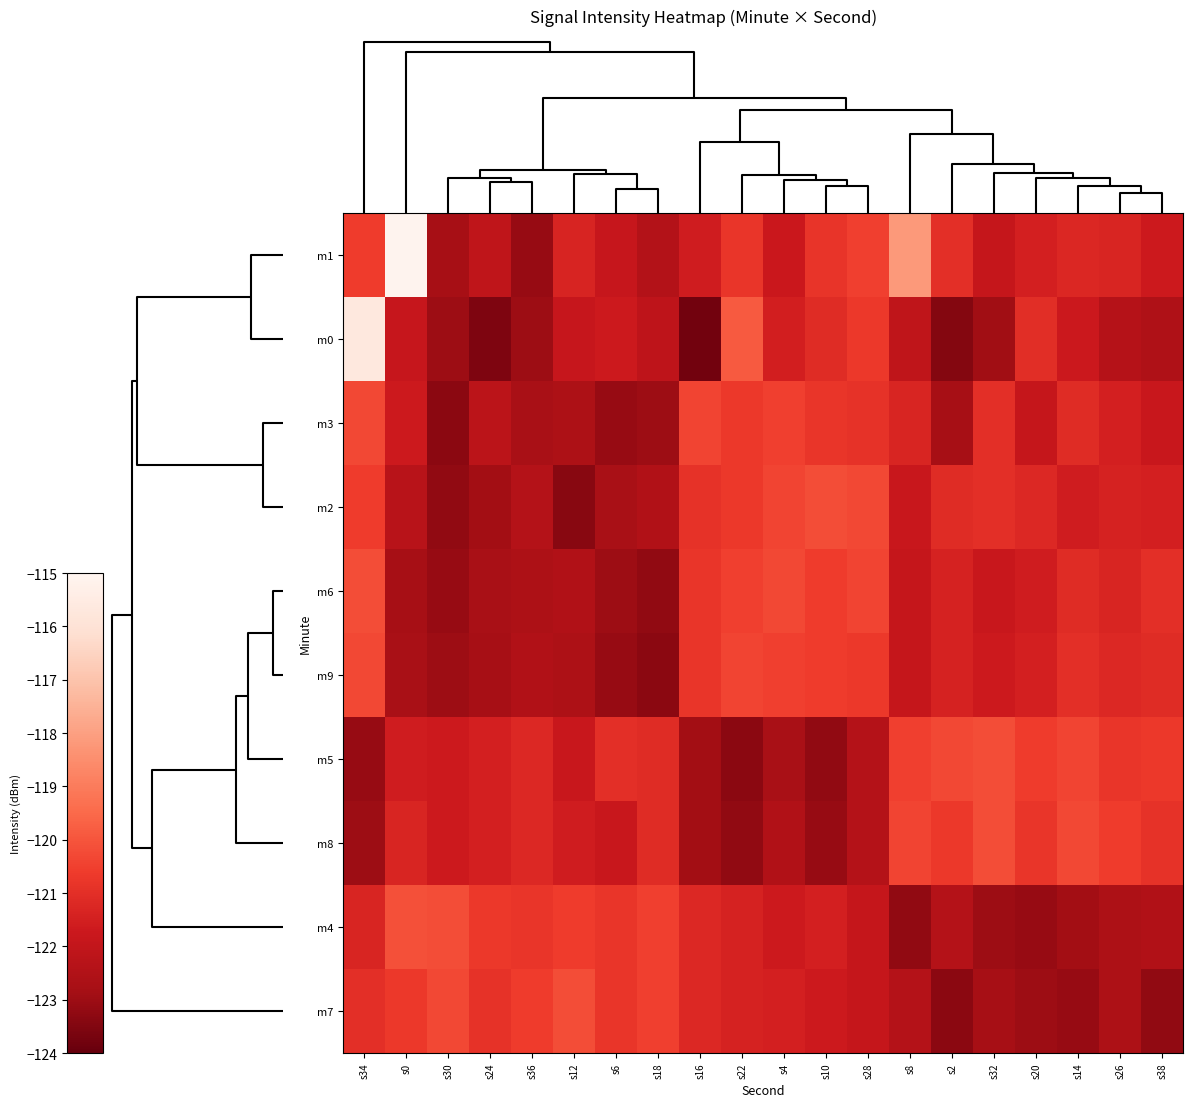

Reading left to right, transcribe all the data shown in this chart.

m1: s34=-120.6	s0=-115.1	s30=-122.8	s24=-122.1	s36=-123.1	s12=-121.3	s6=-121.9	s18=-122.4	s16=-121.6	s22=-120.8	s4=-121.8	s10=-120.8	s28=-120.5	s8=-118.2	s2=-121.0	s32=-121.9	s20=-121.5	s14=-121.2	s26=-121.3	s38=-121.7
m0: s34=-115.7	s0=-121.9	s30=-123.0	s24=-123.5	s36=-123.0	s12=-121.9	s6=-121.7	s18=-122.1	s16=-123.8	s22=-119.9	s4=-121.5	s10=-121.1	s28=-120.7	s8=-122.1	s2=-123.5	s32=-122.9	s20=-121.0	s14=-121.7	s26=-122.4	s38=-122.5
m3: s34=-120.3	s0=-121.7	s30=-123.3	s24=-122.2	s36=-122.7	s12=-122.6	s6=-123.1	s18=-123.0	s16=-120.4	s22=-120.7	s4=-120.5	s10=-120.8	s28=-120.9	s8=-121.3	s2=-122.8	s32=-121.0	s20=-121.9	s14=-121.1	s26=-121.5	s38=-121.8
m2: s34=-120.6	s0=-122.3	s30=-123.2	s24=-122.9	s36=-122.4	s12=-123.4	s6=-122.7	s18=-122.5	s16=-120.9	s22=-120.7	s4=-120.4	s10=-120.2	s28=-120.3	s8=-121.8	s2=-121.1	s32=-121.0	s20=-121.2	s14=-121.6	s26=-121.4	s38=-121.5
m6: s34=-120.2	s0=-122.8	s30=-123.1	s24=-122.7	s36=-122.6	s12=-122.5	s6=-123.0	s18=-123.2	s16=-120.8	s22=-120.5	s4=-120.3	s10=-120.6	s28=-120.4	s8=-121.9	s2=-121.4	s32=-121.8	s20=-121.6	s14=-121.1	s26=-121.3	s38=-121.0
m9: s34=-120.3	s0=-122.7	s30=-123.0	s24=-122.8	s36=-122.5	s12=-122.6	s6=-123.1	s18=-123.3	s16=-120.8	s22=-120.4	s4=-120.5	s10=-120.6	s28=-120.7	s8=-121.9	s2=-121.4	s32=-121.7	s20=-121.5	s14=-121.0	s26=-121.2	s38=-121.1
m5: s34=-123.1	s0=-121.6	s30=-121.7	s24=-121.5	s36=-121.2	s12=-121.8	s6=-121.0	s18=-121.1	s16=-122.9	s22=-123.3	s4=-122.7	s10=-123.2	s28=-122.4	s8=-120.5	s2=-120.3	s32=-120.2	s20=-120.6	s14=-120.4	s26=-120.8	s38=-120.7
m8: s34=-123.0	s0=-121.3	s30=-121.7	s24=-121.5	s36=-121.2	s12=-121.6	s6=-121.8	s18=-121.1	s16=-122.9	s22=-123.2	s4=-122.5	s10=-123.1	s28=-122.4	s8=-120.4	s2=-120.7	s32=-120.2	s20=-120.8	s14=-120.3	s26=-120.6	s38=-120.9
m4: s34=-121.3	s0=-120.1	s30=-120.2	s24=-120.7	s36=-120.8	s12=-120.6	s6=-120.8	s18=-120.5	s16=-121.2	s22=-121.4	s4=-121.7	s10=-121.5	s28=-121.9	s8=-123.2	s2=-122.4	s32=-123.0	s20=-123.1	s14=-122.9	s26=-122.6	s38=-122.5
m7: s34=-121.0	s0=-120.7	s30=-120.3	s24=-120.9	s36=-120.6	s12=-120.2	s6=-120.8	s18=-120.5	s16=-121.2	s22=-121.4	s4=-121.5	s10=-121.7	s28=-121.9	s8=-122.4	s2=-123.3	s32=-122.8	s20=-123.0	s14=-123.1	s26=-122.6	s38=-123.2